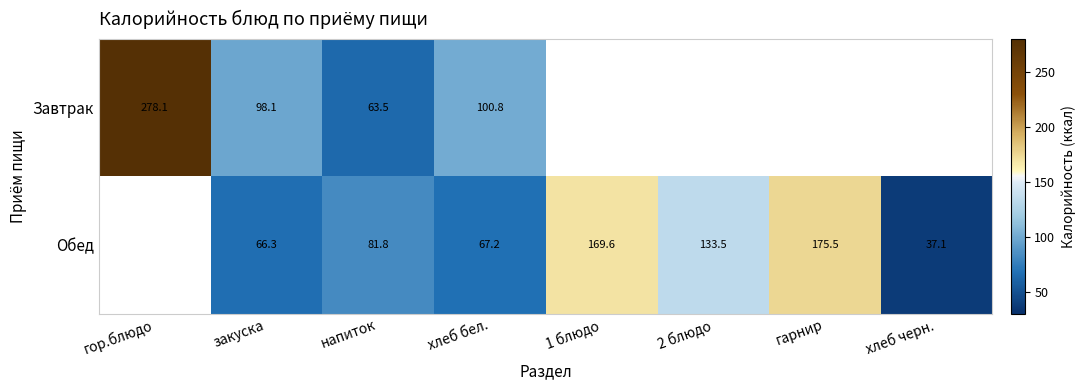

Rank the series at хлеб бел. from lowest to highest value.

Обед, Завтрак